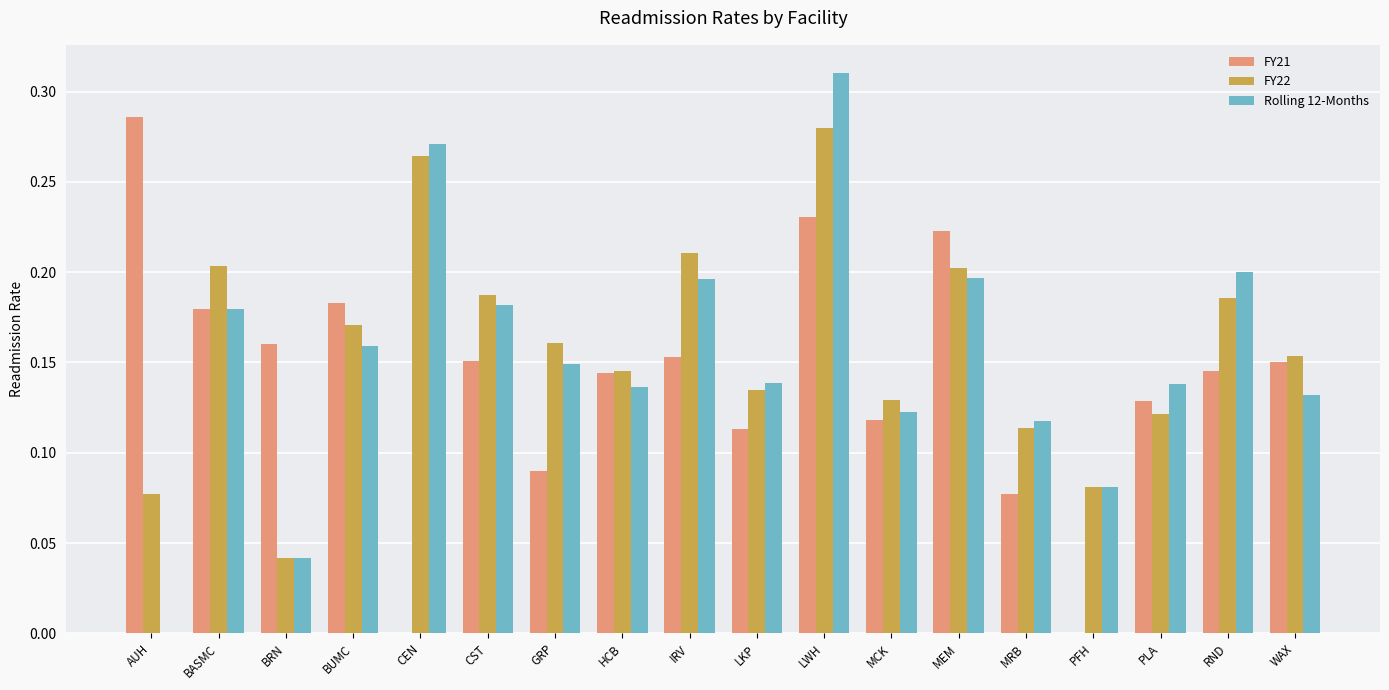

What is the total value across all series at GRP?

0.4